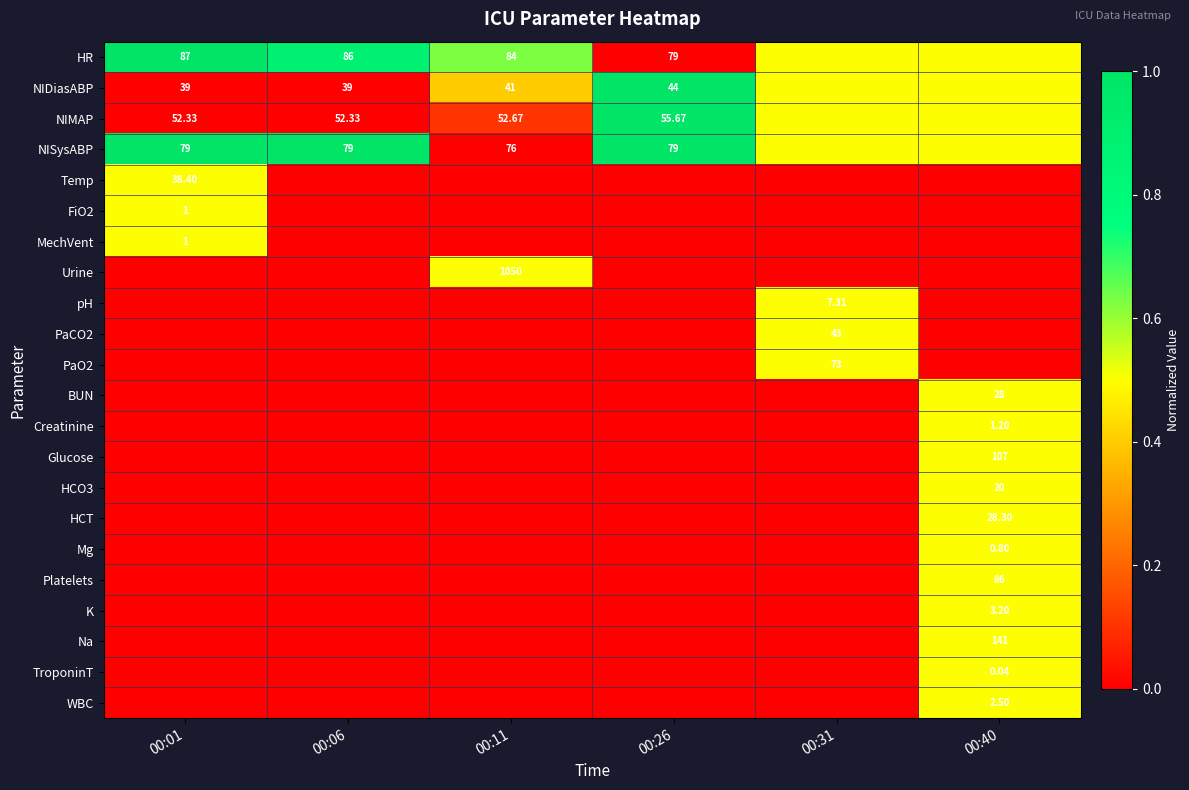

How many series are shown in this chart?

22